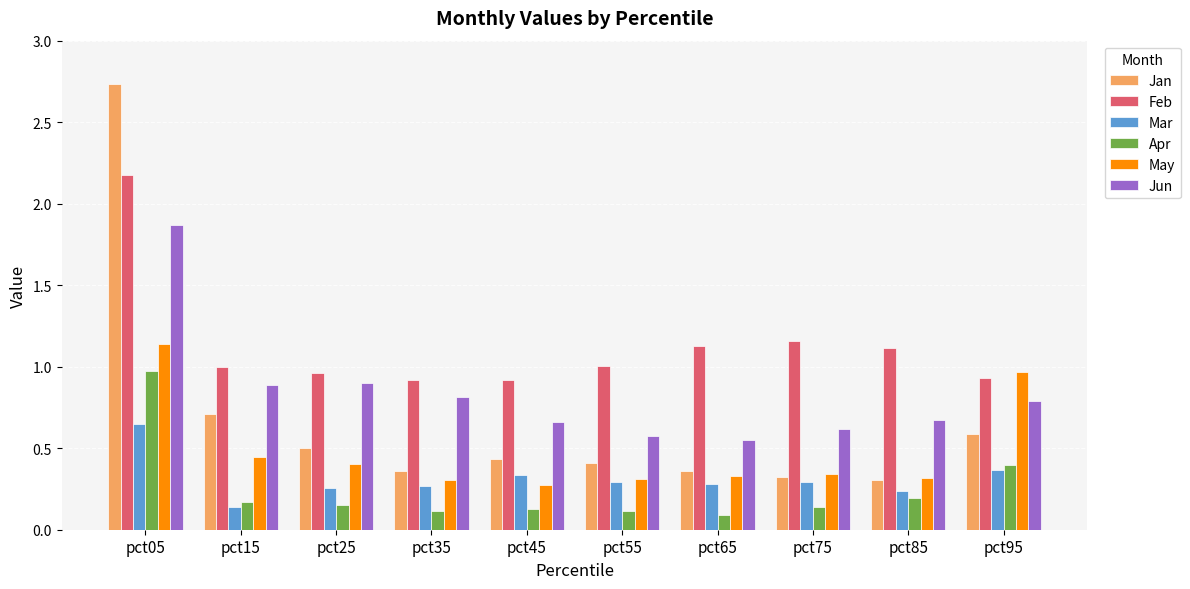

The value of Jan at pct95 is 0.6. True or false?

True